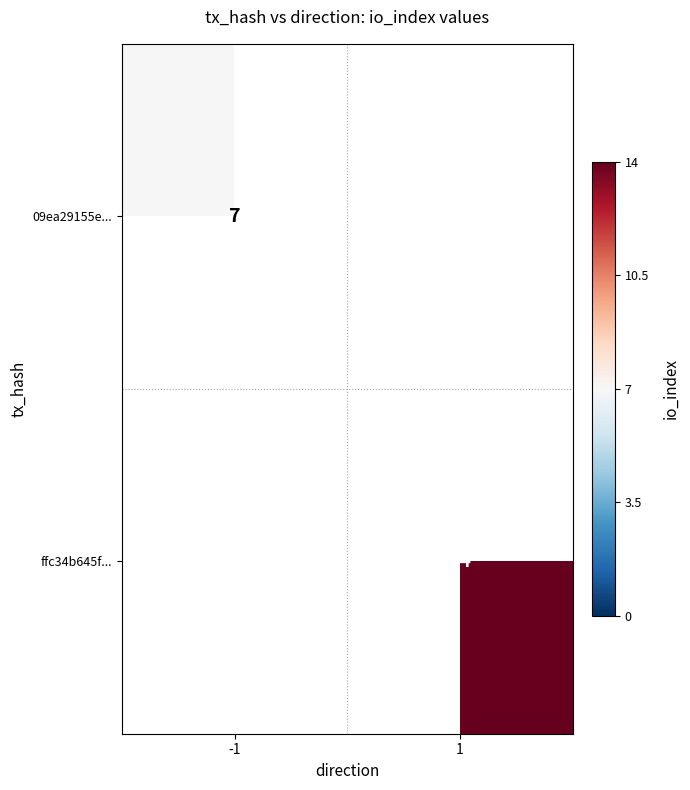

What is the maximum value shown in the chart?

14.0